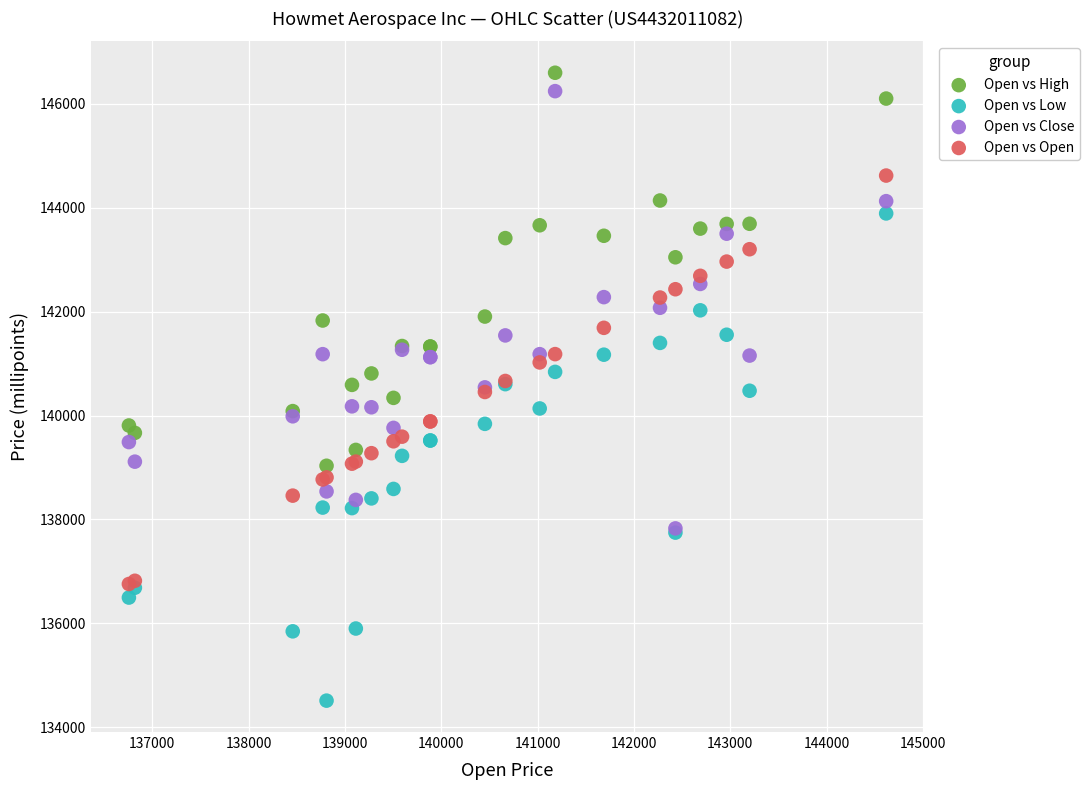

What are all the series names shown in the legend?

Open vs High, Open vs Low, Open vs Close, Open vs Open